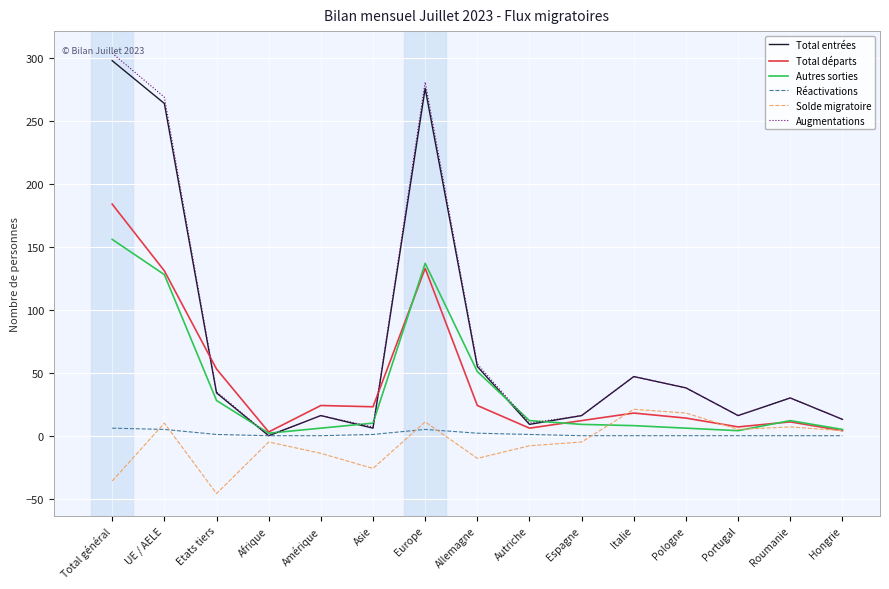

What is the greatest value displayed?

304